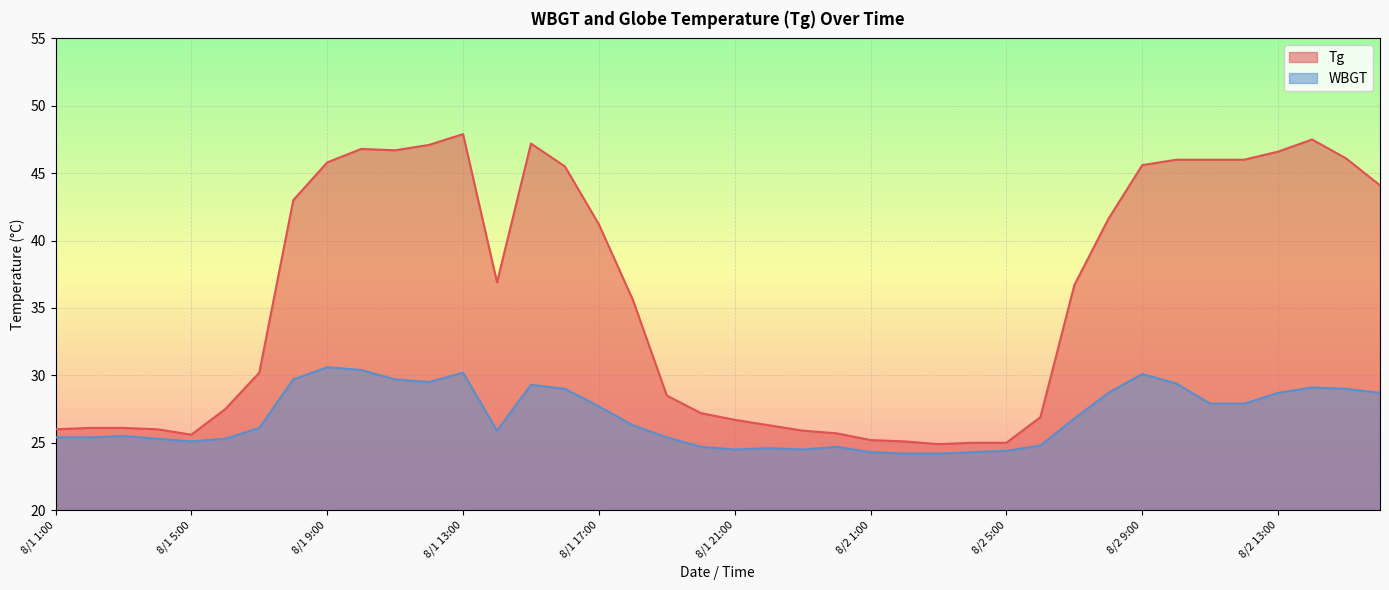

What is the difference between the highest and lowest values at 8/1 15:00?

17.9